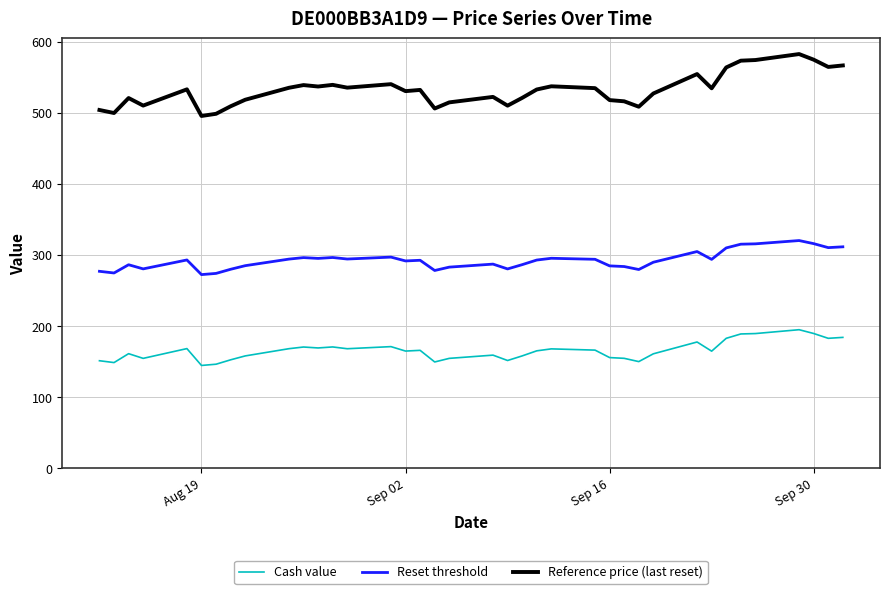

What is the highest value of the Cash value series?

195.0